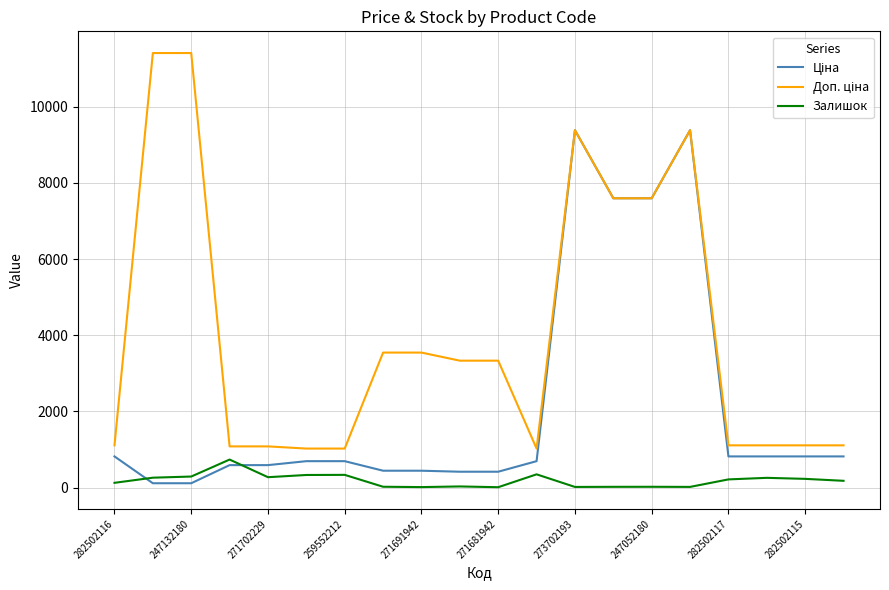

What is the sum of all Залишок values?

3726.0